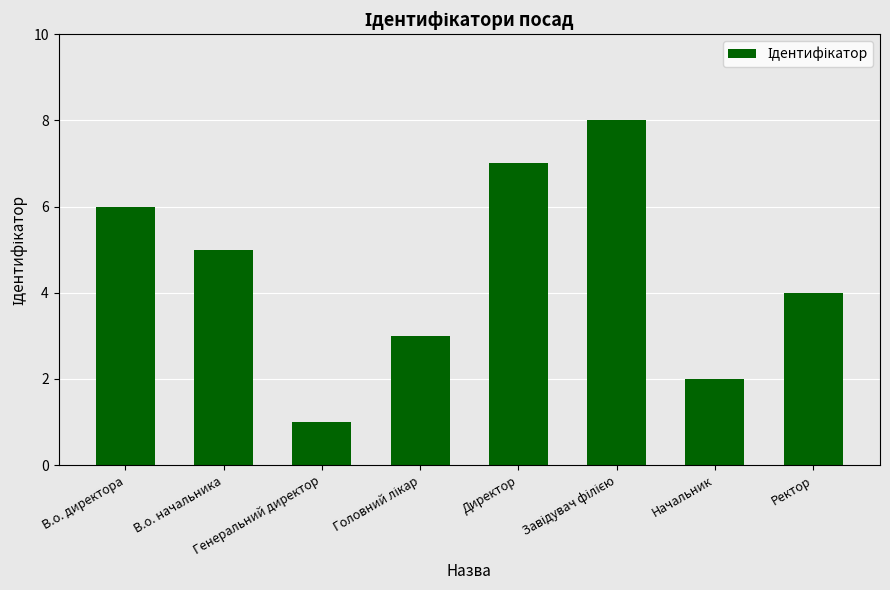

What is the difference between the second highest and second lowest values?

5